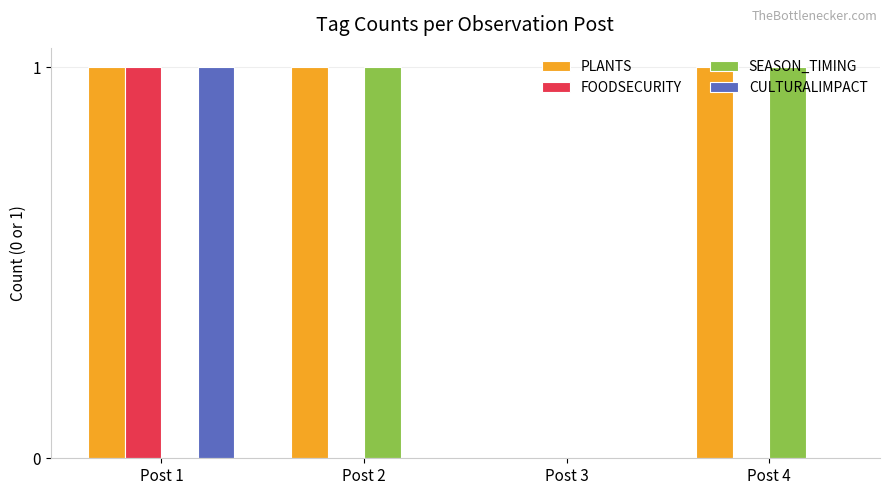

True or false: CULTURALIMPACT has a value of 0 at Post 2.

True